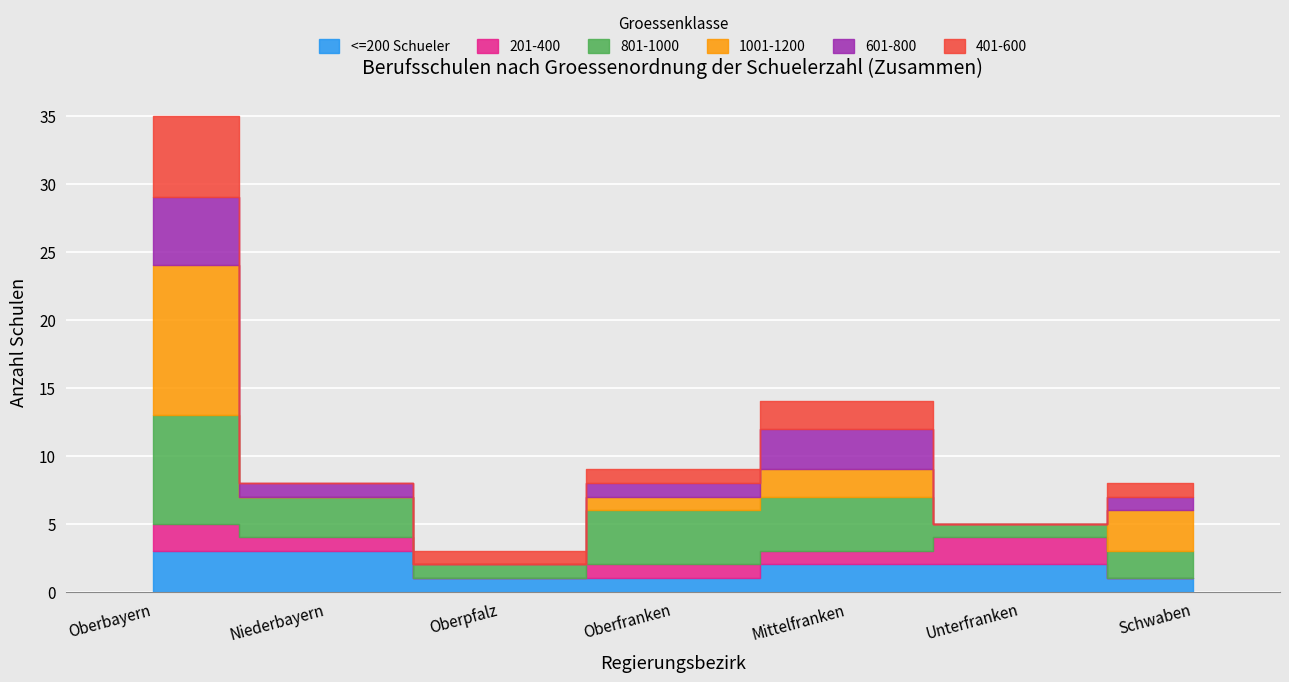

Which series changed the most between Oberbayern and Schwaben?

1001-1200